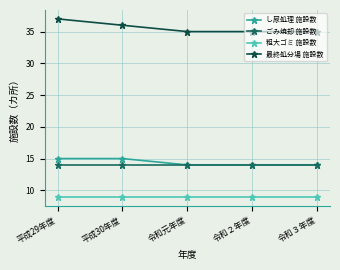

True or false: 最終処分場 施設数 has more than 2 points higher than both neighbors.

False